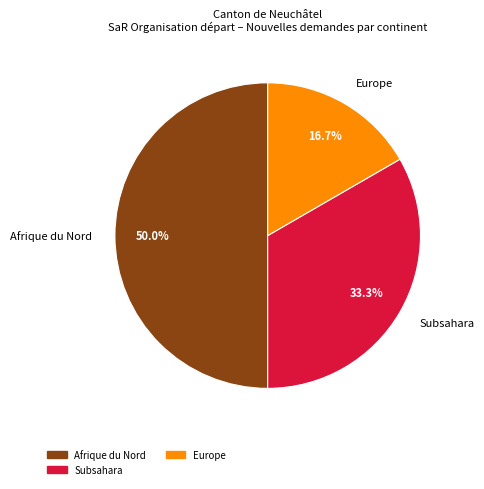

What portion of the pie excludes Afrique du Nord?

50.0%